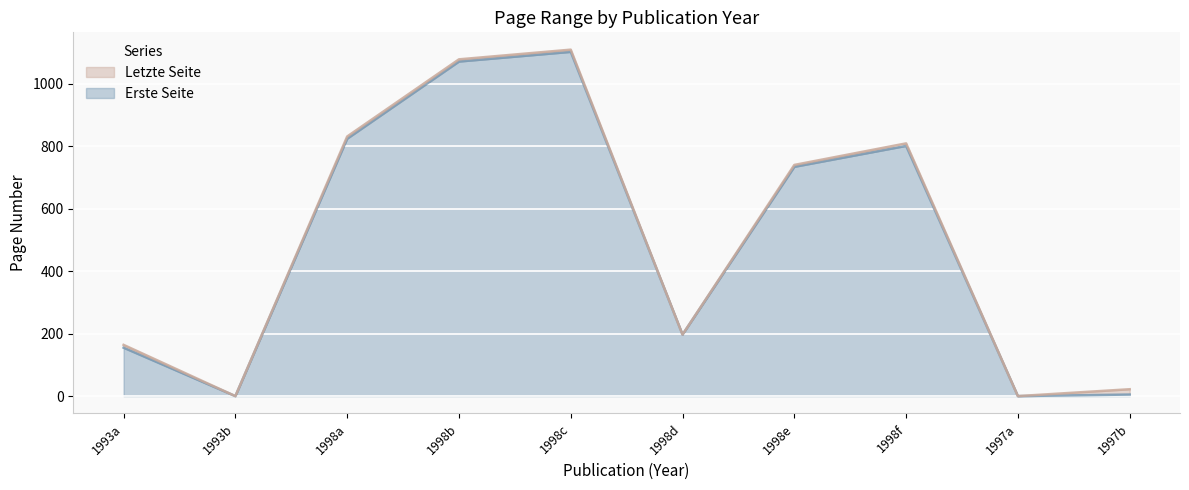

At which label is Erste Seite closest to 551?

1998e